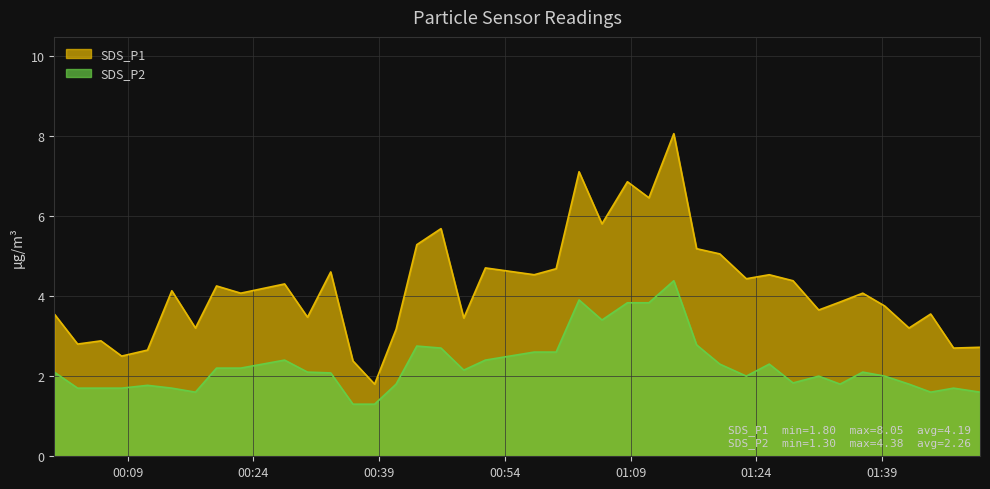

Count the number of data series in this chart.

2